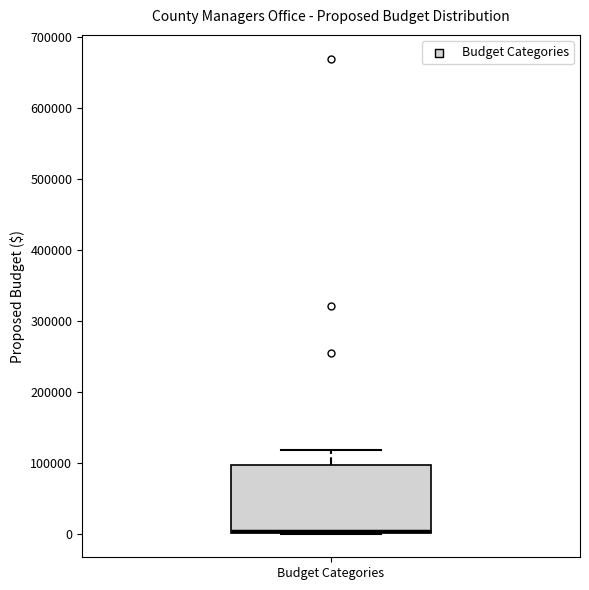

Where is the upper edge of the box for Budget Categories on the y-axis? The values are not printed on the chart, so give them approximately, as read against the axis.

100000